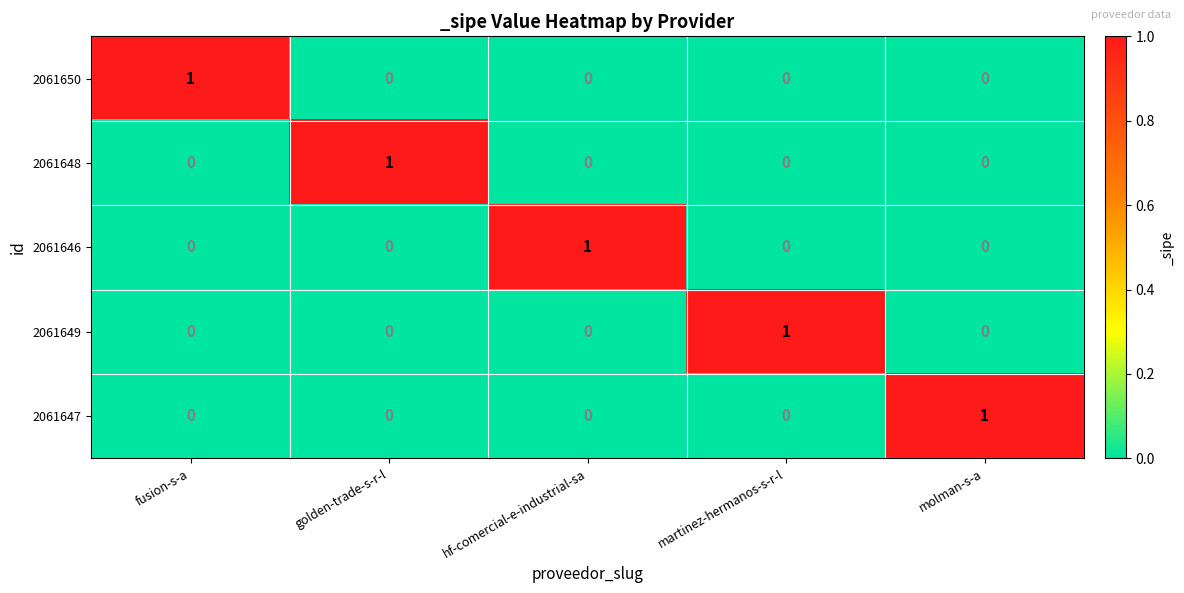

How many 2061648 values are between 0 and 1?

5